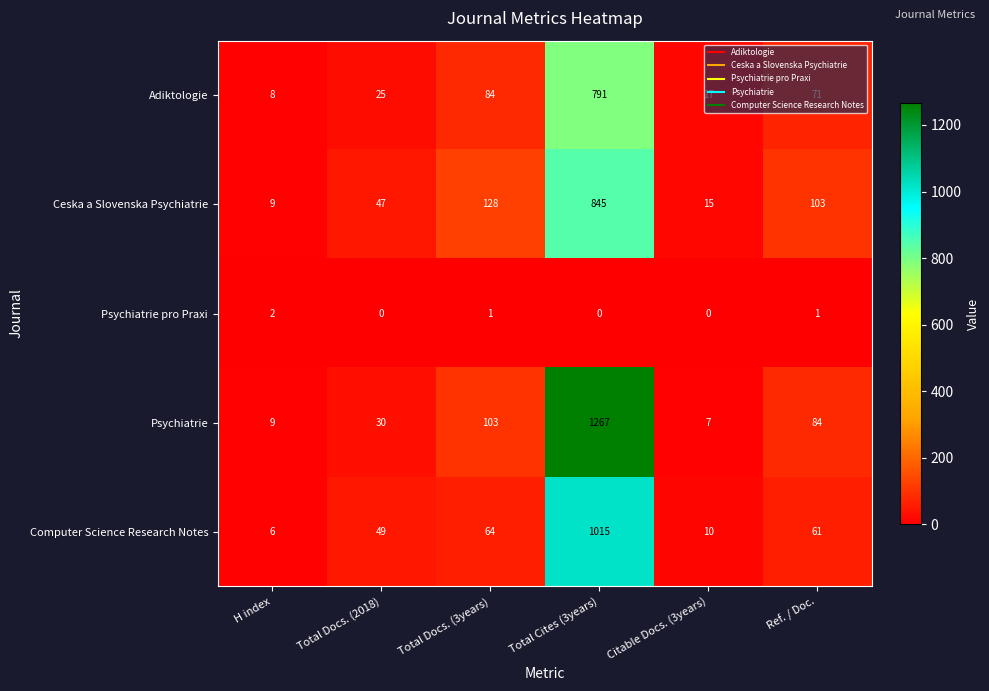

What is the sum of the Adiktologie values at Citable Docs. (3years) and Total Cites (3years)?

808